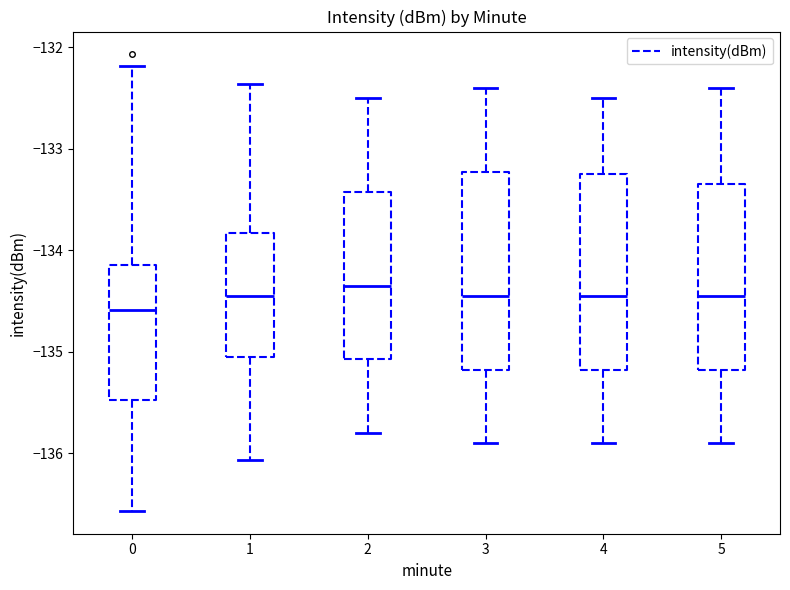

Reading left to right, transcribe this box plot: for each box, give where its median line is, the range the box spans, and where its two whiskers end, as read against the y-axis. The values are not printed on the chart, so give them approximately, as read against the axis.

0: median -134.6, box -135.5 to -134.1, whiskers -136.6 to -132.2
1: median -134.4, box -135.0 to -133.8, whiskers -136.1 to -132.4
2: median -134.3, box -135.1 to -133.4, whiskers -135.8 to -132.5
3: median -134.4, box -135.2 to -133.2, whiskers -135.9 to -132.4
4: median -134.4, box -135.2 to -133.2, whiskers -135.9 to -132.5
5: median -134.4, box -135.2 to -133.3, whiskers -135.9 to -132.4